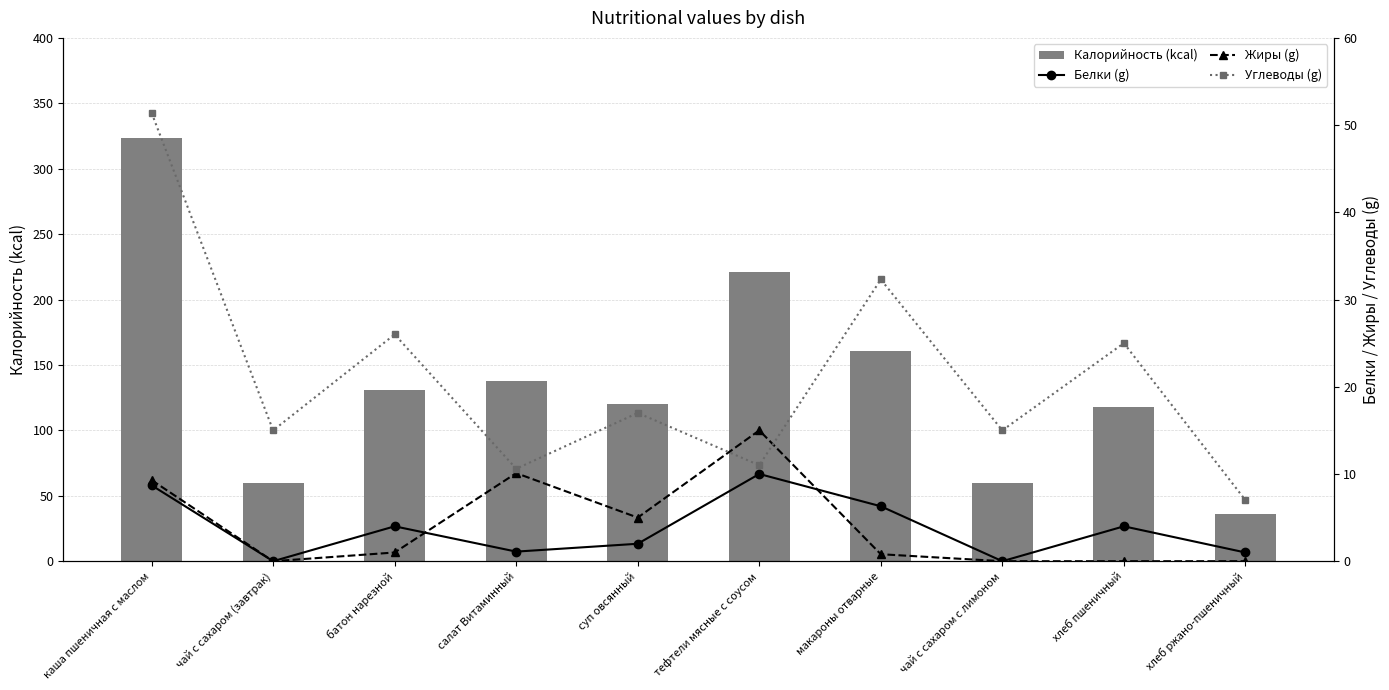

Reading left to right, extract all data points from this chart.

Калорийность (kcal): каша пшеничная с маслом=323.6	чай с сахаром (завтрак)=60.0	батон нарезной=131.0	салат Витаминный=138.0	суп овсянный=120.0	тефтели мясные с соусом=221.0	макароны отварные=161.0	чай с сахаром с лимоном=60.0	хлеб пшеничный=118.0	хлеб ржано-пшеничный=36.0
Белки (g): каша пшеничная с маслом=8.7	чай с сахаром (завтрак)=0.0	батон нарезной=4.0	салат Витаминный=1.1	суп овсянный=2.0	тефтели мясные с соусом=10.0	макароны отварные=6.3	чай с сахаром с лимоном=0.0	хлеб пшеничный=4.0	хлеб ржано-пшеничный=1.0
Жиры (g): каша пшеничная с маслом=9.3	чай с сахаром (завтрак)=0.0	батон нарезной=1.0	салат Витаминный=10.1	суп овсянный=5.0	тефтели мясные с соусом=15.0	макароны отварные=0.8	чай с сахаром с лимоном=0.0	хлеб пшеничный=0.0	хлеб ржано-пшеничный=0.0
Углеводы (g): каша пшеничная с маслом=51.4	чай с сахаром (завтрак)=15.0	батон нарезной=26.0	салат Витаминный=10.6	суп овсянный=17.0	тефтели мясные с соусом=11.0	макароны отварные=32.3	чай с сахаром с лимоном=15.0	хлеб пшеничный=25.0	хлеб ржано-пшеничный=7.0